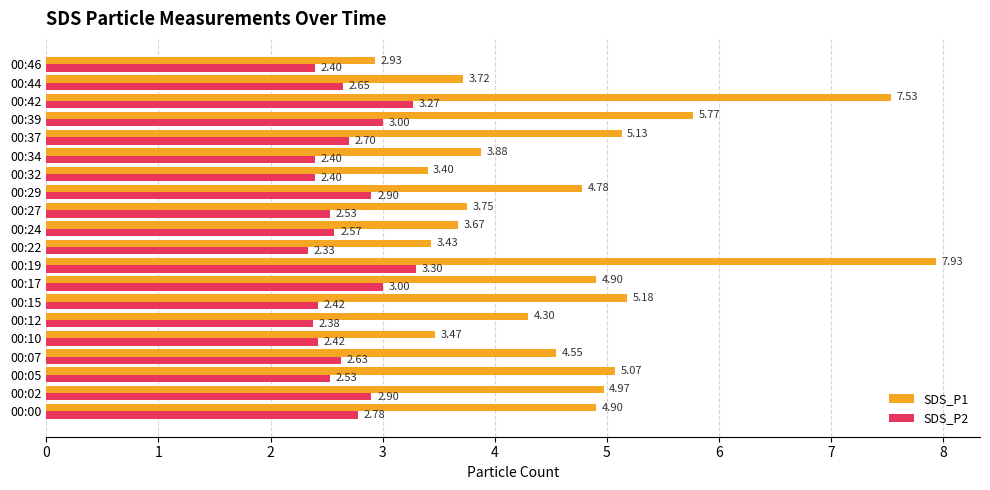

What is the sum of the SDS_P1 values at 00:37 and 00:32?

8.5